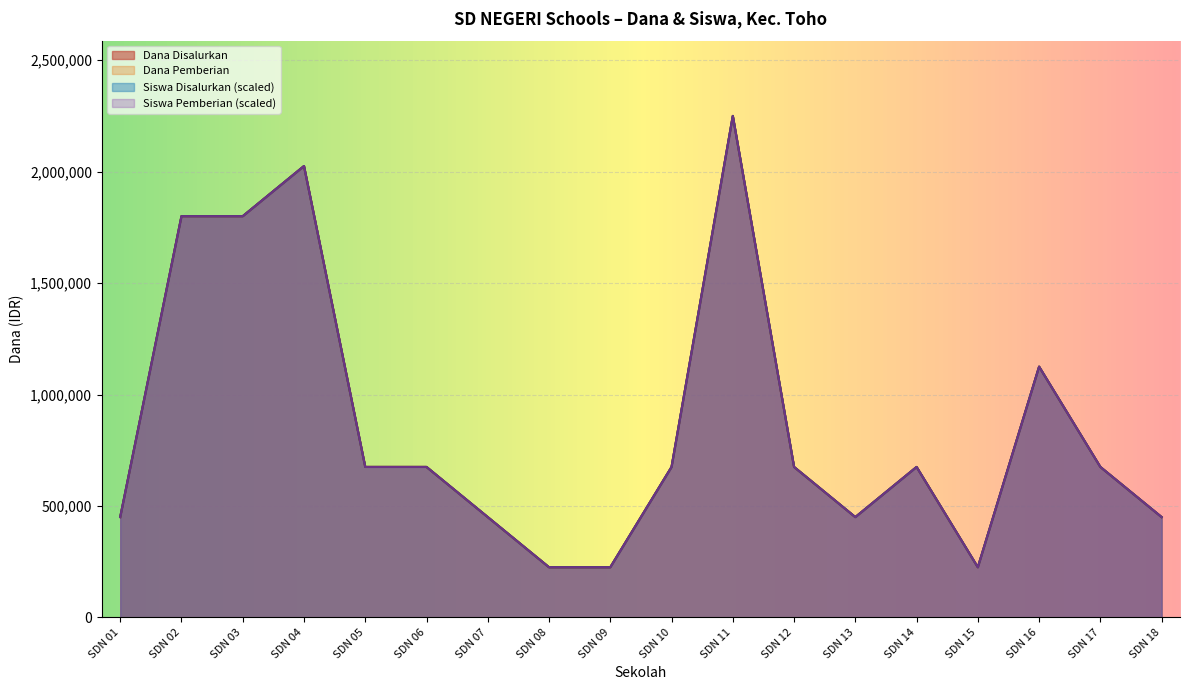

Which series has the largest total across all categories?

Dana Disalurkan